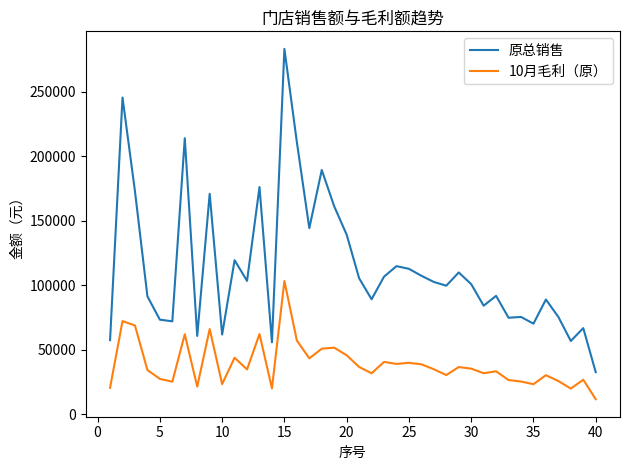

What is the difference between the maximum and minimum values in the 原总销售 series?

250469.4